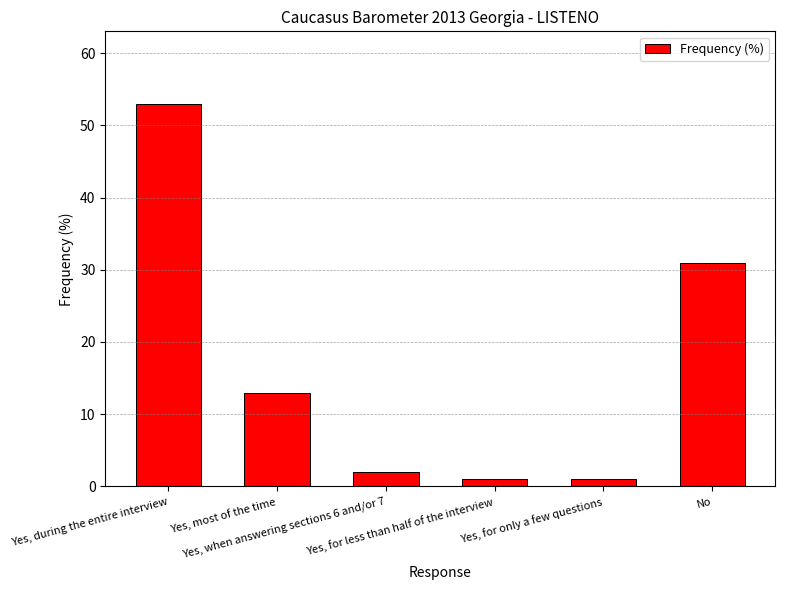

Reading left to right, transcribe all the data shown in this chart.

53	13	2	1	1	31